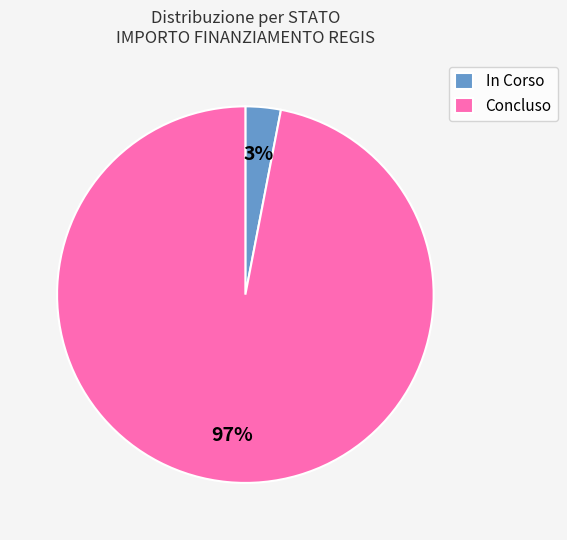

Count the number of slices in the pie.

2